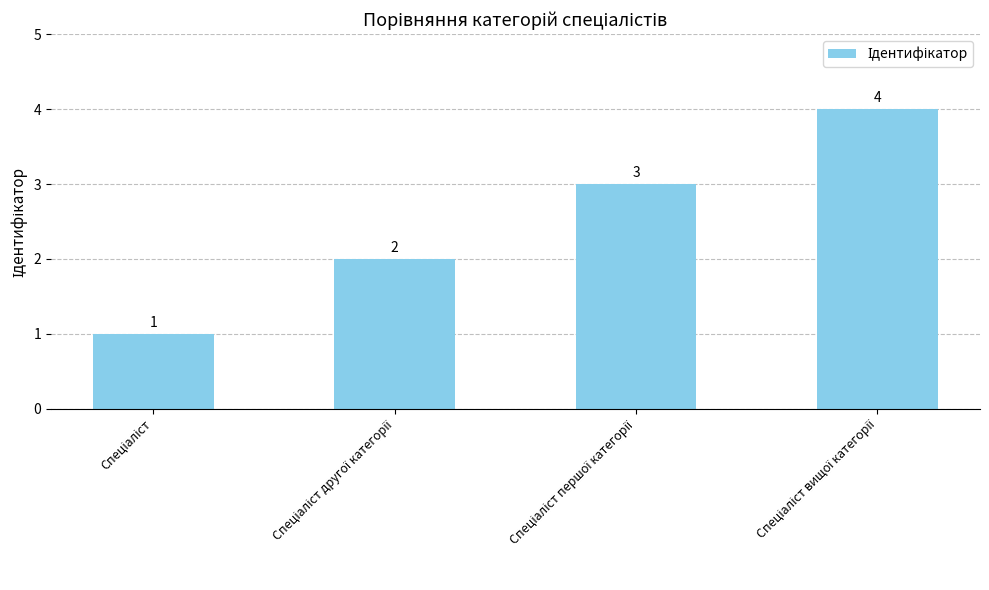

Count the values in the range 2 to 4.

3